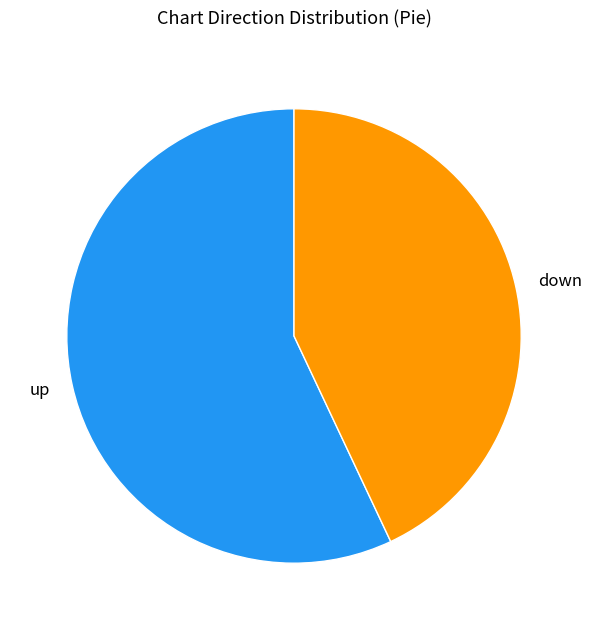

Approximately how many times larger is the value at down compared to up?

0.8